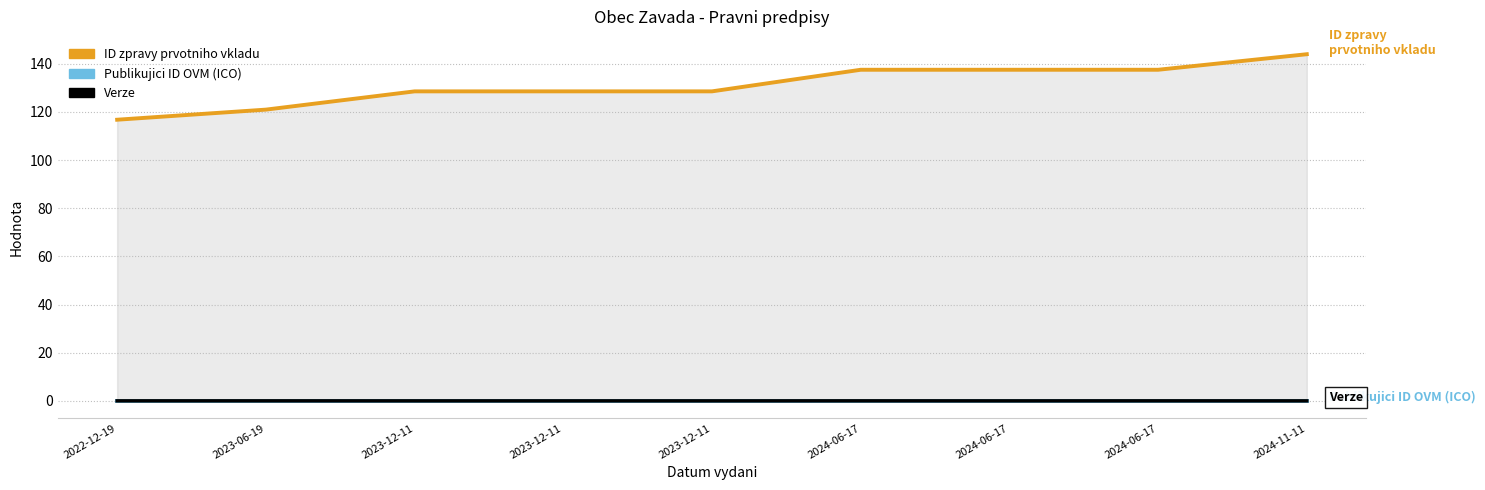

The Publikujici ID OVM (ICO) series shows 0.1 at 2024-06-17. True or false?

True